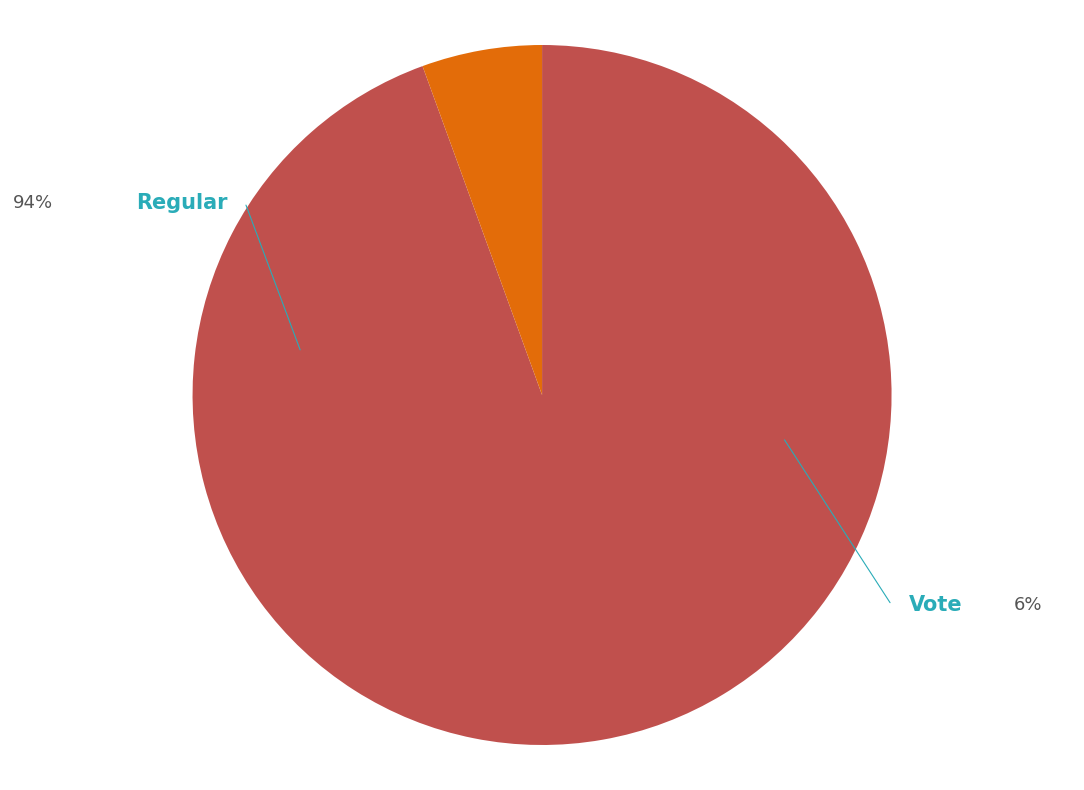

Is it true that Regular is 99% of the pie?

False